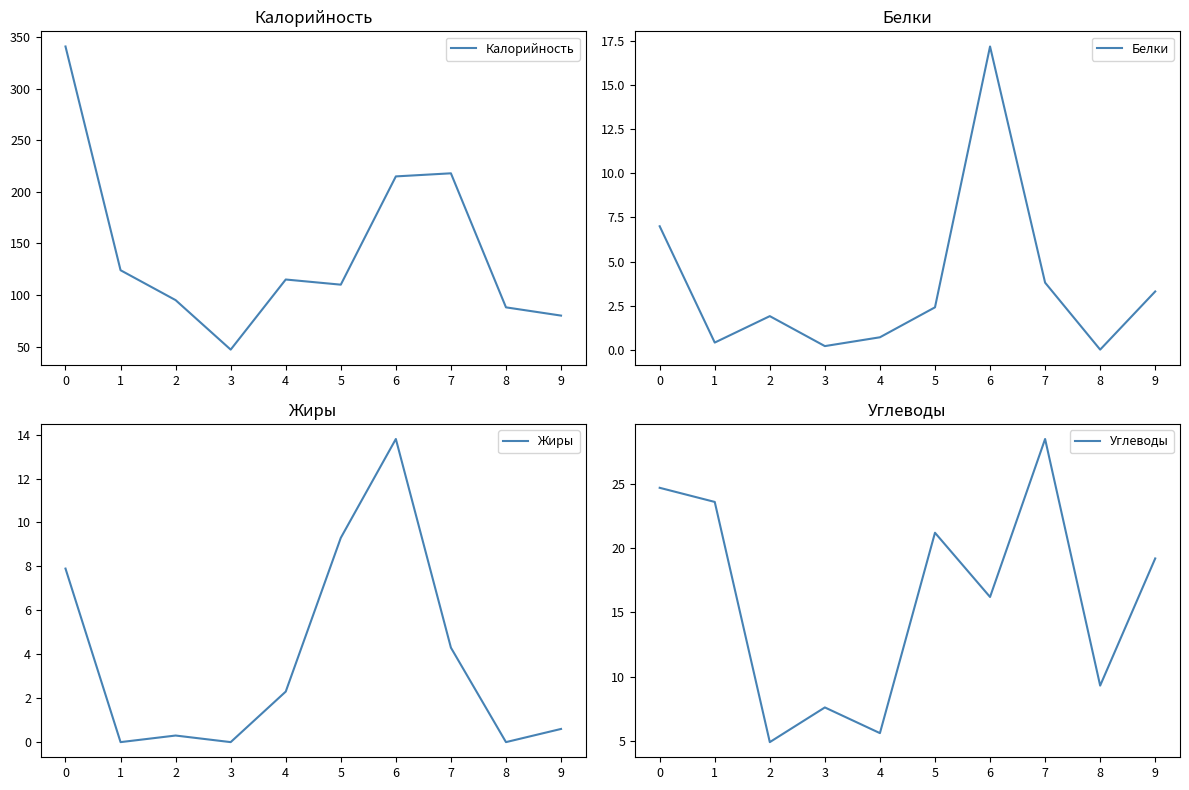

List the labels in order of Калорийность value, largest first.

0, 7, 6, 1, 4, 5, 2, 8, 9, 3